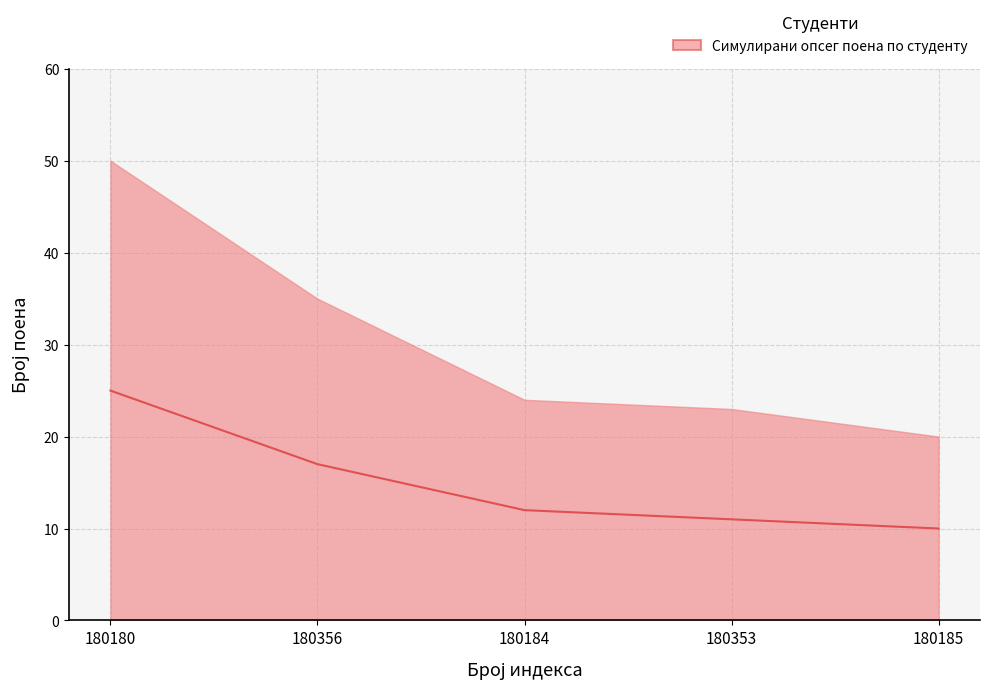

Which has a higher value, 180353 or 180356?

180356